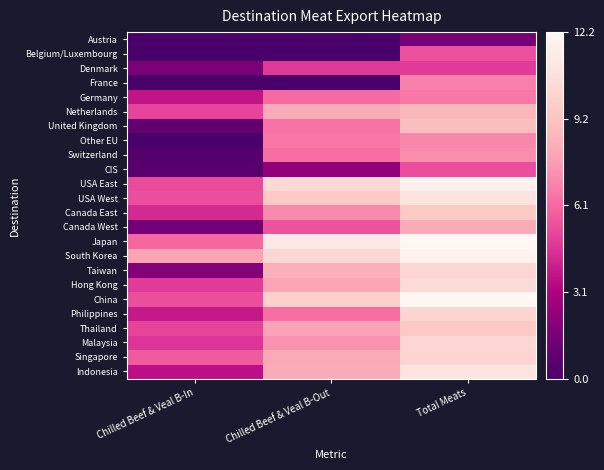

Reading right to left, list all the values displayed in this chart.

Austria: Total Meats=1.5	Chilled Beef & Veal B-Out=0.0	Chilled Beef & Veal B-In=0.0
Belgium/Luxembourg: Total Meats=5.4	Chilled Beef & Veal B-Out=0.0	Chilled Beef & Veal B-In=0.0
Denmark: Total Meats=4.8	Chilled Beef & Veal B-Out=4.8	Chilled Beef & Veal B-In=1.6
France: Total Meats=6.8	Chilled Beef & Veal B-Out=0.0	Chilled Beef & Veal B-In=0.0
Germany: Total Meats=6.6	Chilled Beef & Veal B-Out=6.2	Chilled Beef & Veal B-In=3.7
Netherlands: Total Meats=8.7	Chilled Beef & Veal B-Out=8.1	Chilled Beef & Veal B-In=5.1
United Kingdom: Total Meats=8.9	Chilled Beef & Veal B-Out=6.4	Chilled Beef & Veal B-In=0.9
Other EU: Total Meats=7.0	Chilled Beef & Veal B-Out=6.5	Chilled Beef & Veal B-In=0.0
Switzerland: Total Meats=7.2	Chilled Beef & Veal B-Out=6.3	Chilled Beef & Veal B-In=0.4
CIS: Total Meats=5.4	Chilled Beef & Veal B-Out=2.3	Chilled Beef & Veal B-In=0.5
USA East: Total Meats=11.8	Chilled Beef & Veal B-Out=10.4	Chilled Beef & Veal B-In=5.3
USA West: Total Meats=11.0	Chilled Beef & Veal B-Out=9.5	Chilled Beef & Veal B-In=5.4
Canada East: Total Meats=9.5	Chilled Beef & Veal B-Out=7.1	Chilled Beef & Veal B-In=4.3
Canada West: Total Meats=8.2	Chilled Beef & Veal B-Out=5.5	Chilled Beef & Veal B-In=1.4
Japan: Total Meats=12.2	Chilled Beef & Veal B-Out=11.3	Chilled Beef & Veal B-In=6.1
South Korea: Total Meats=11.9	Chilled Beef & Veal B-Out=10.2	Chilled Beef & Veal B-In=7.9
Taiwan: Total Meats=10.1	Chilled Beef & Veal B-Out=8.3	Chilled Beef & Veal B-In=1.9
Hong Kong: Total Meats=10.4	Chilled Beef & Veal B-Out=7.9	Chilled Beef & Veal B-In=4.8
China: Total Meats=12.2	Chilled Beef & Veal B-Out=9.8	Chilled Beef & Veal B-In=5.4
Philippines: Total Meats=10.0	Chilled Beef & Veal B-Out=6.3	Chilled Beef & Veal B-In=3.8
Thailand: Total Meats=9.4	Chilled Beef & Veal B-Out=7.8	Chilled Beef & Veal B-In=5.1
Malaysia: Total Meats=10.1	Chilled Beef & Veal B-Out=7.3	Chilled Beef & Veal B-In=4.6
Singapore: Total Meats=10.1	Chilled Beef & Veal B-Out=8.0	Chilled Beef & Veal B-In=5.8
Indonesia: Total Meats=11.0	Chilled Beef & Veal B-Out=8.1	Chilled Beef & Veal B-In=3.5